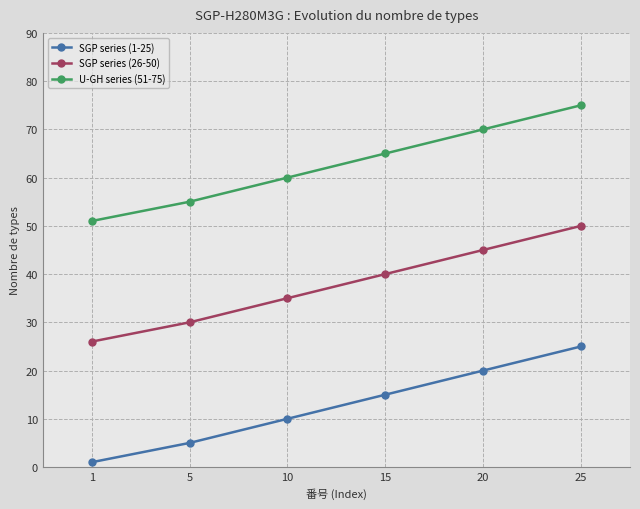

Rank the series by their average value, from lowest to highest.

SGP series (1-25), SGP series (26-50), U-GH series (51-75)